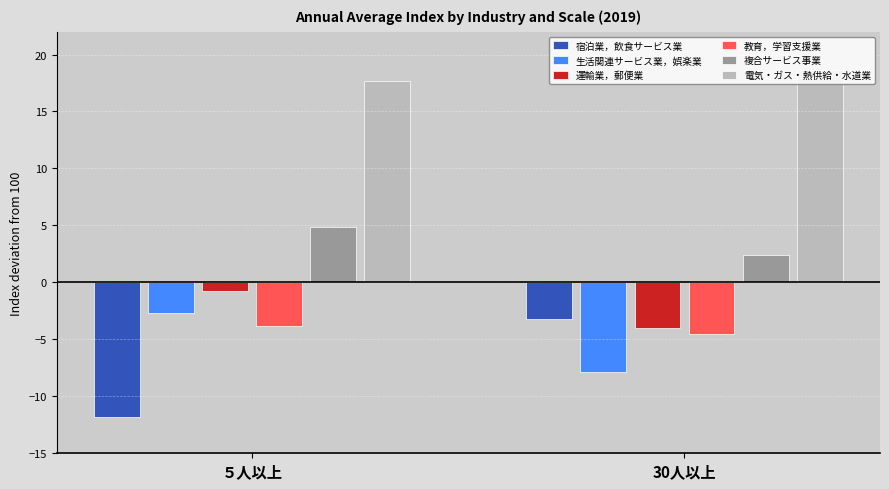

What position from the left is ５人以上?

1